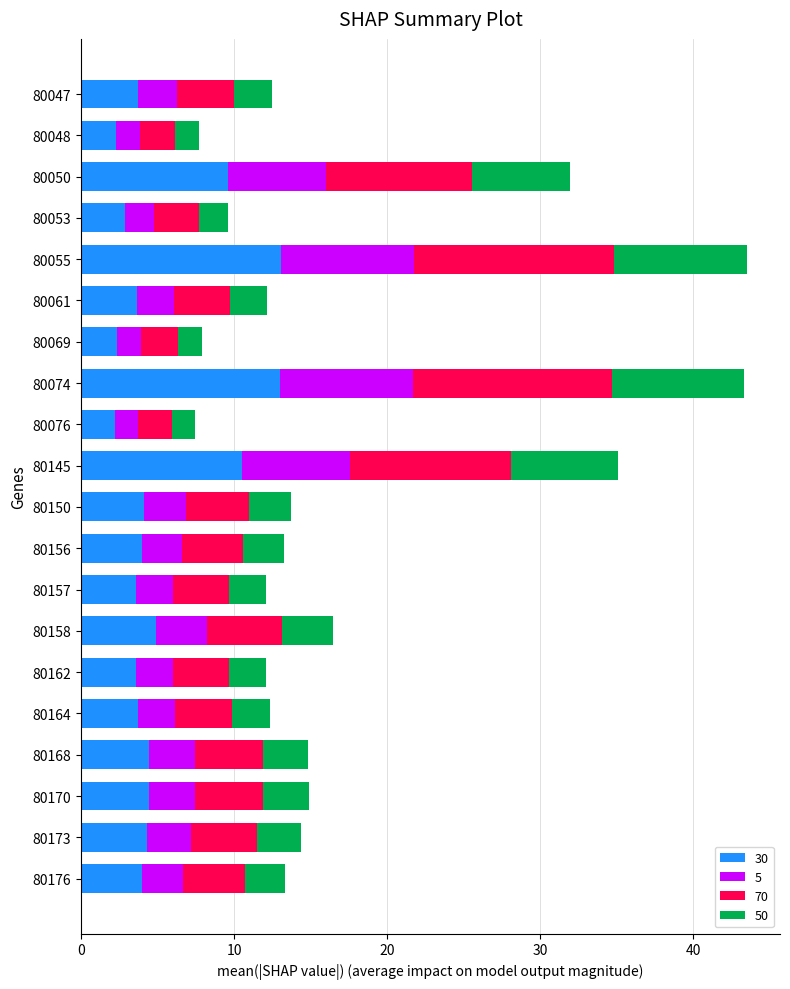

True or false: 30 has a value of 18.3 at 80074.

False